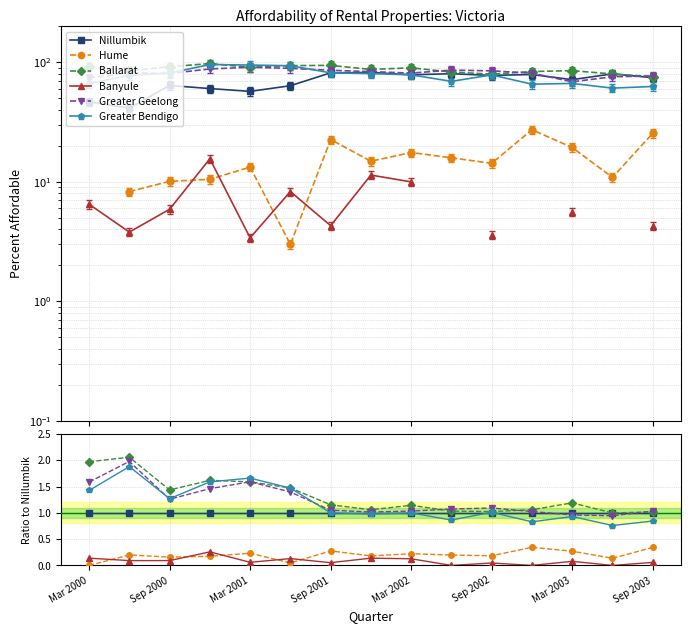

At how many categories does at least one series exceed 0?

15